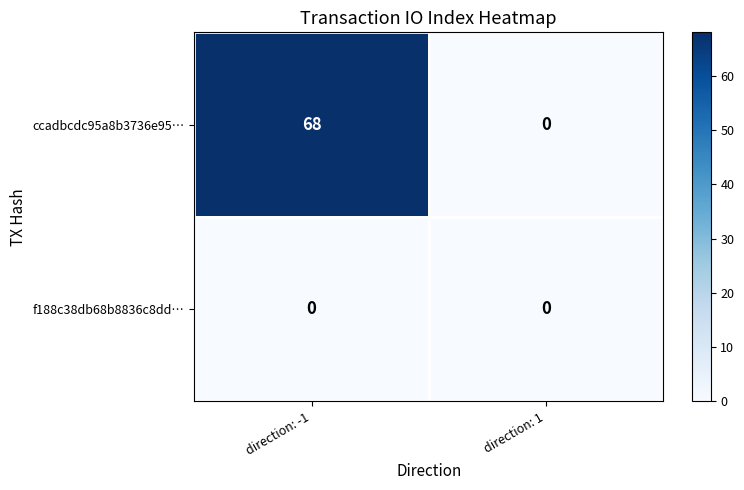

Which category has the highest value in the ccadbcdc95a8b3736e95… series?

direction: -1